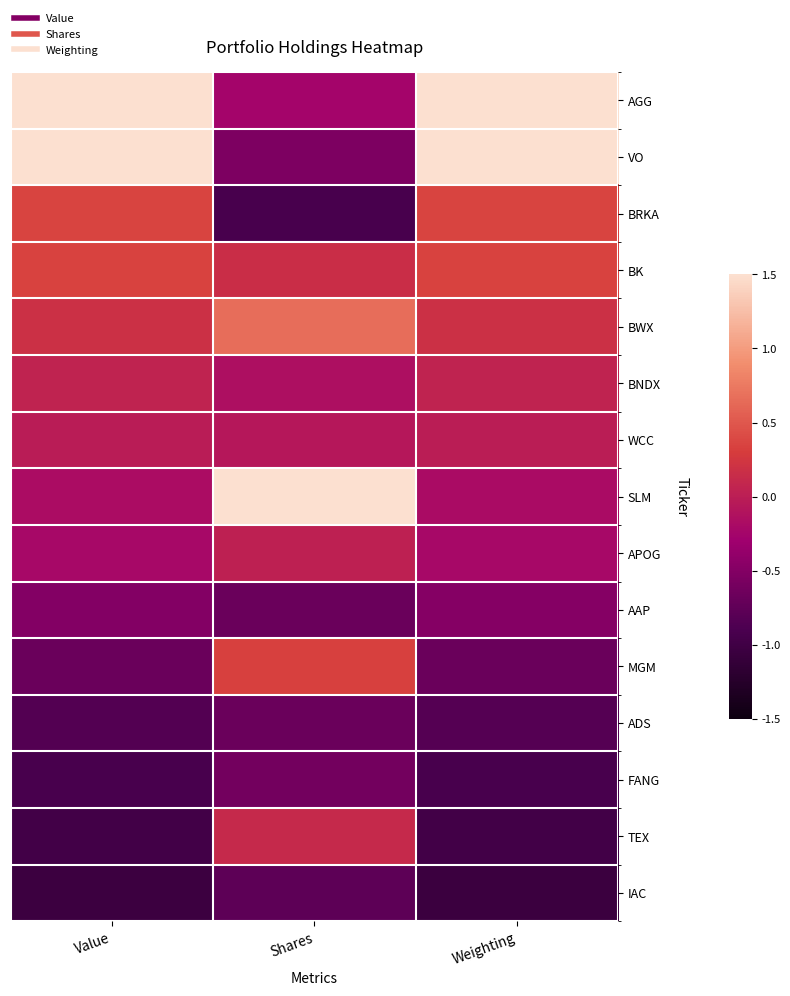

Reading right to left, list all the values displayed in this chart.

AGG: Weighting=2.8	Shares=-0.2	Value=2.8
VO: Weighting=1.7	Shares=-0.5	Value=1.7
BRKA: Weighting=0.4	Shares=-0.9	Value=0.4
BK: Weighting=0.3	Shares=0.2	Value=0.3
BWX: Weighting=0.2	Shares=0.7	Value=0.2
BNDX: Weighting=0.1	Shares=-0.1	Value=0.1
WCC: Weighting=-0.0	Shares=-0.1	Value=-0.0
SLM: Weighting=-0.2	Shares=3.4	Value=-0.2
APOG: Weighting=-0.2	Shares=0.0	Value=-0.2
AAP: Weighting=-0.5	Shares=-0.7	Value=-0.5
MGM: Weighting=-0.7	Shares=0.3	Value=-0.7
ADS: Weighting=-0.8	Shares=-0.7	Value=-0.8
FANG: Weighting=-0.9	Shares=-0.6	Value=-0.9
TEX: Weighting=-1.0	Shares=0.1	Value=-1.0
IAC: Weighting=-1.0	Shares=-0.8	Value=-1.0